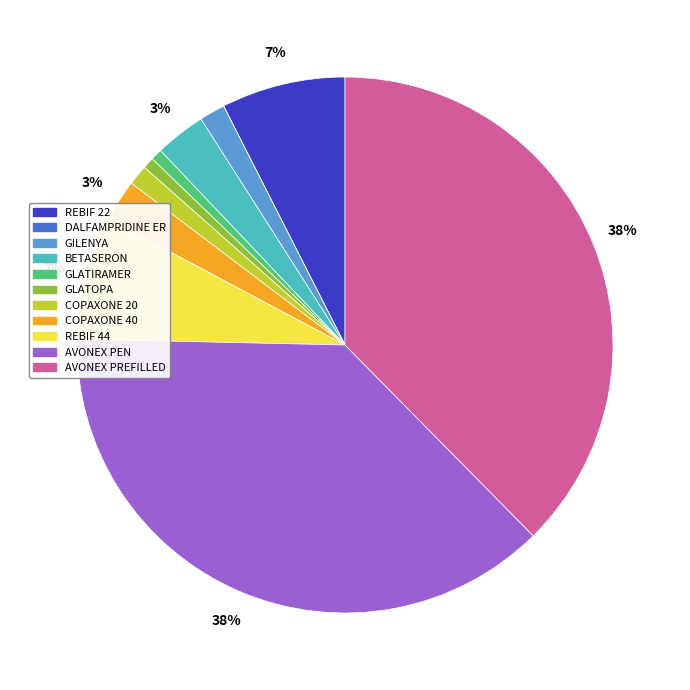

Is there any slice that represents more than half of the pie?

No